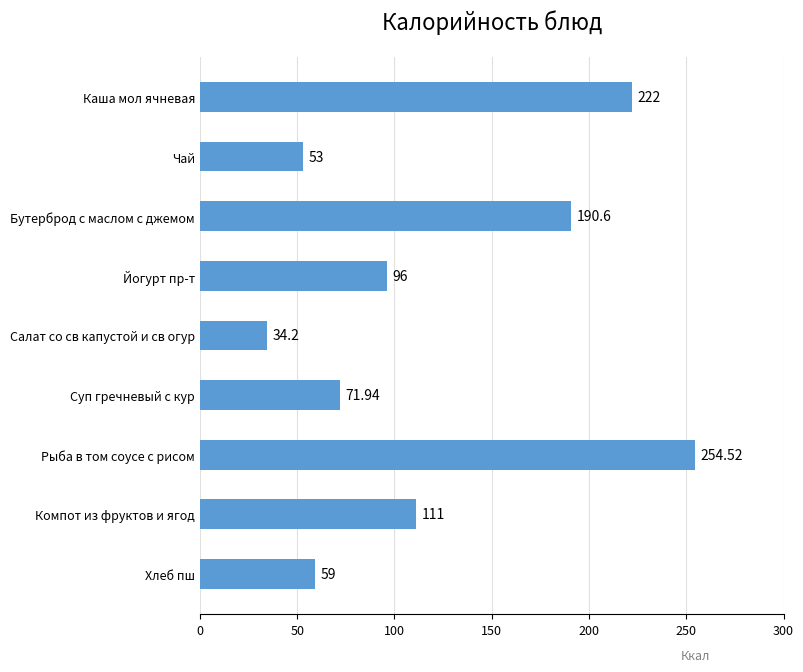

Between Чай and Каша мол ячневая, which is larger?

Каша мол ячневая